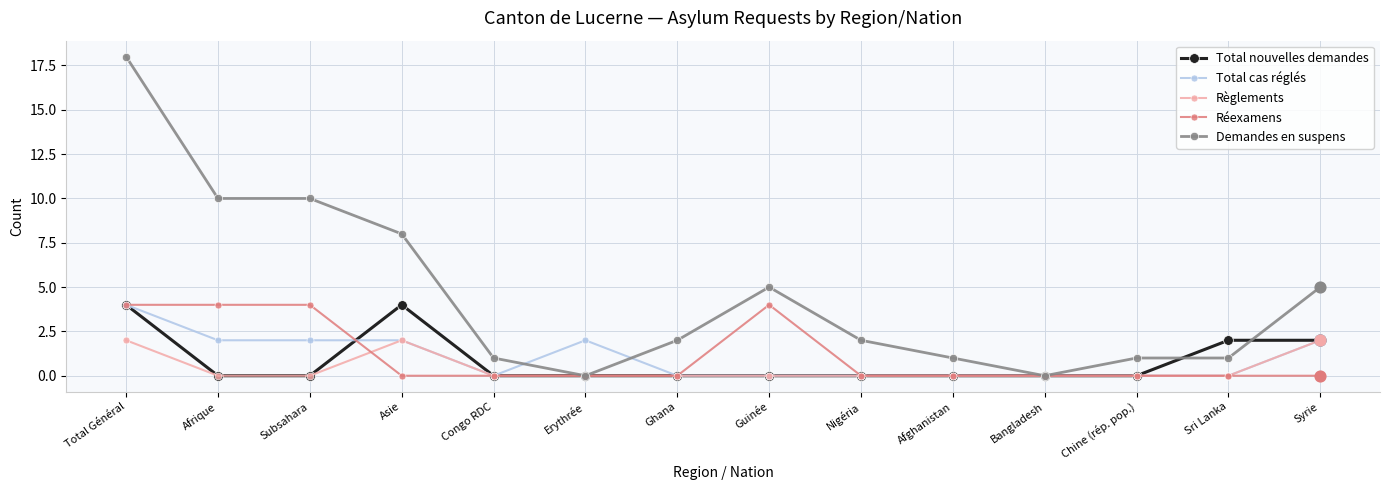

Which series changed the most between Subsahara and Sri Lanka?

Demandes en suspens